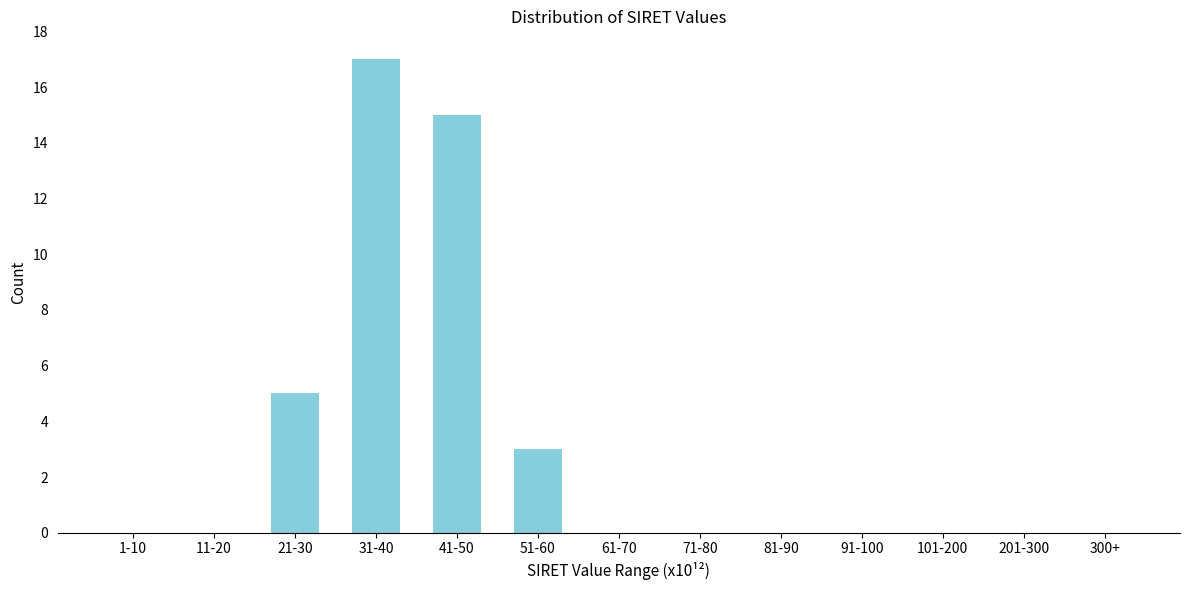

Reading left to right, what are all the values shown in this chart?

1-10=0	11-20=0	21-30=5	31-40=17	41-50=15	51-60=3	61-70=0	71-80=0	81-90=0	91-100=0	101-200=0	201-300=0	300+=0